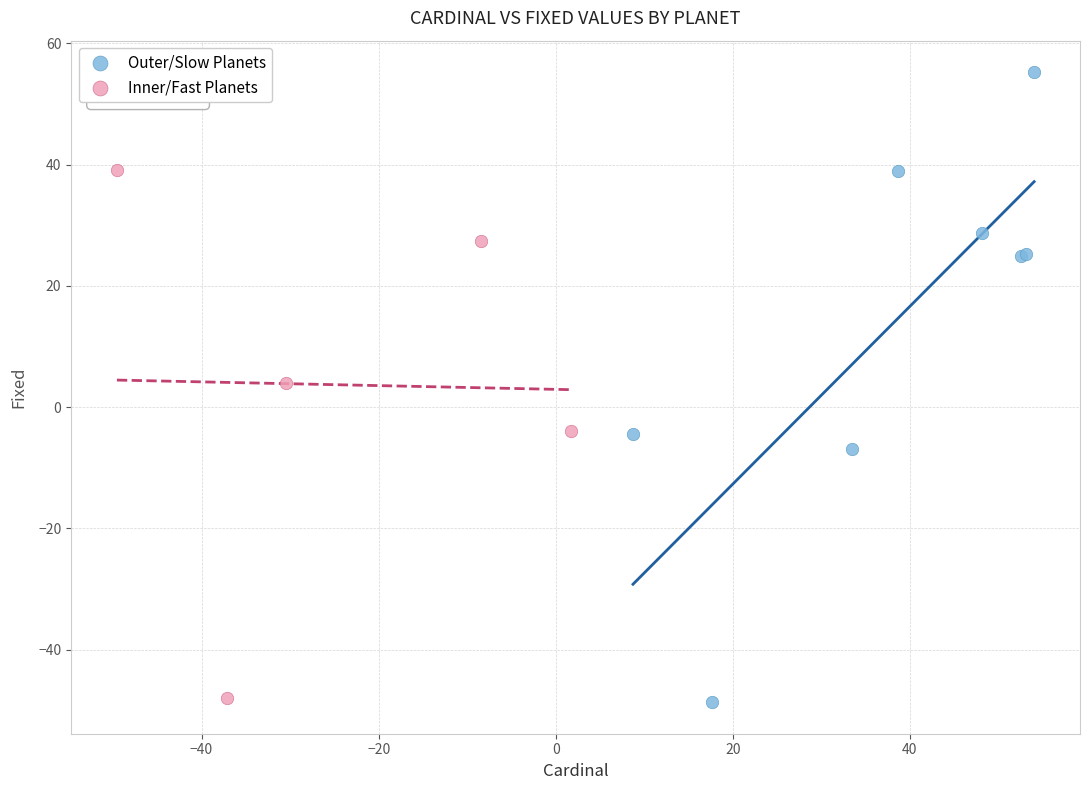

Which series has the largest Y range (max minus min)?

Outer/Slow Planets